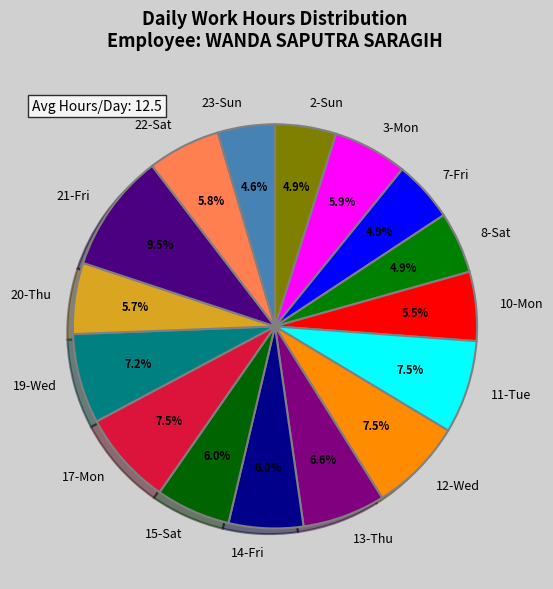

The 19-Wed slice represents 1% of the pie. True or false?

False